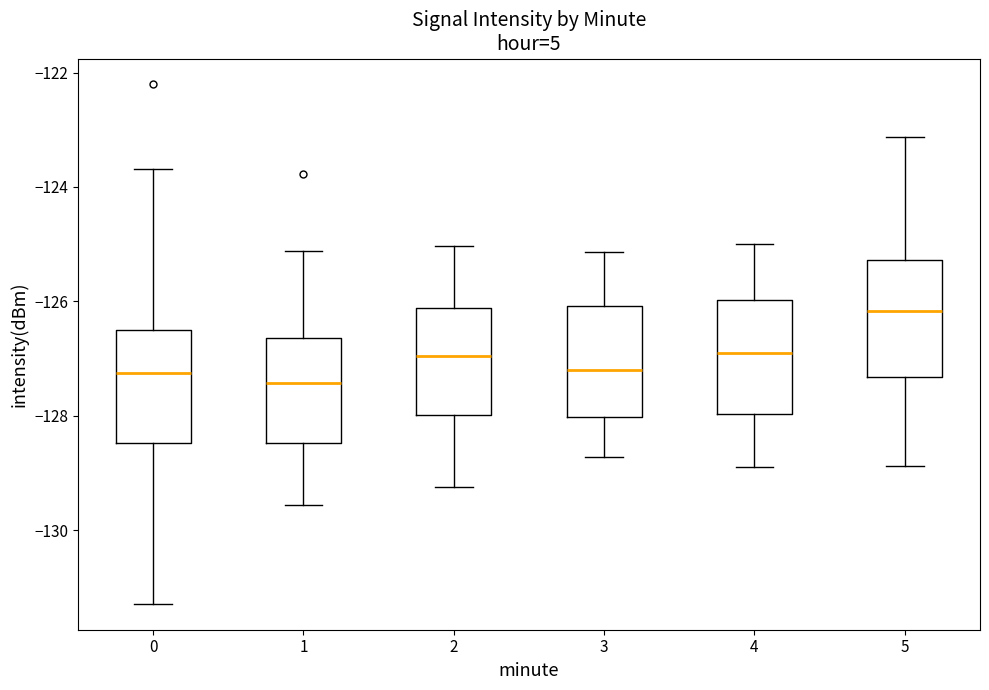

Reading left to right, transcribe this box plot: for each box, give where its median line is, the range the box spans, and where its two whiskers end, as read against the y-axis. The values are not printed on the chart, so give them approximately, as read against the axis.

0: median -127.2, box -128.4 to -126.6, whiskers -131.2 to -123.6
1: median -127.4, box -128.4 to -126.6, whiskers -129.6 to -125.2
2: median -127.0, box -128.0 to -126.2, whiskers -129.2 to -125.0
3: median -127.2, box -128.0 to -126.0, whiskers -128.8 to -125.2
4: median -126.8, box -128.0 to -126.0, whiskers -128.8 to -125.0
5: median -126.2, box -127.4 to -125.2, whiskers -128.8 to -123.2